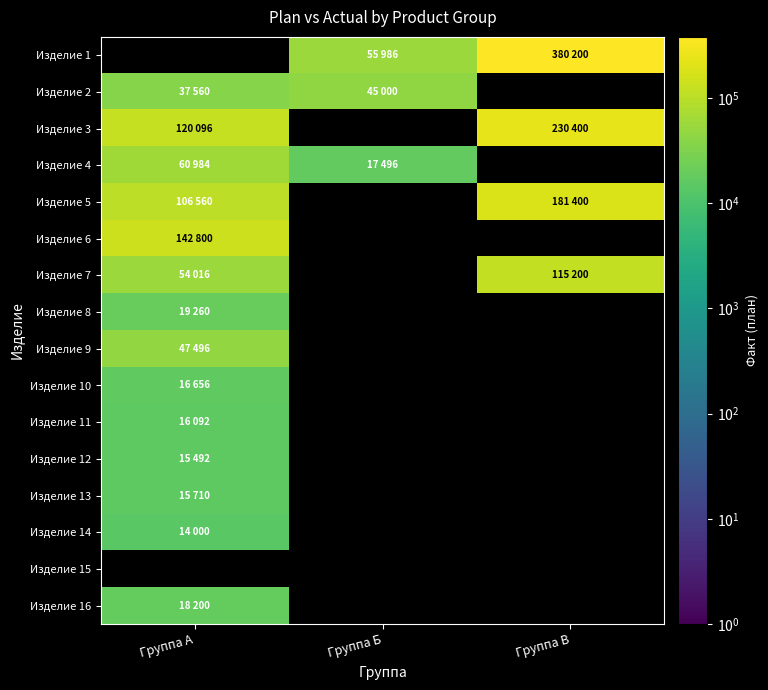

Is it true that Изделие 5 equals 98192.3 at Группа В?

False